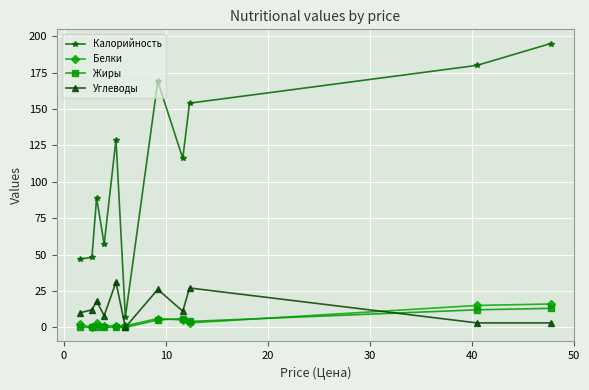

Reading right to left, list all the values displayed in this chart.

Калорийность: 195	180	154	116	169	7	129	57	89	48	47
Белки: 16	15	3	5	6	1	1	1	3	0	2
Жиры: 13	12	4	6	5	0	0	0	0	0	0
Углеводы: 3	3	27	11	26	0	31	8	18	12	10